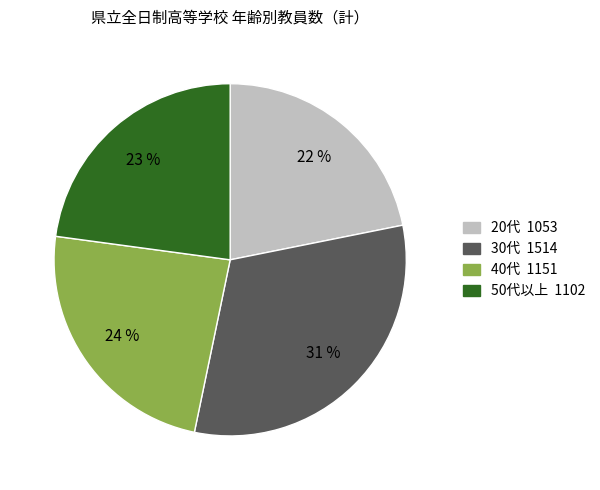

Is there a majority slice in this chart?

No